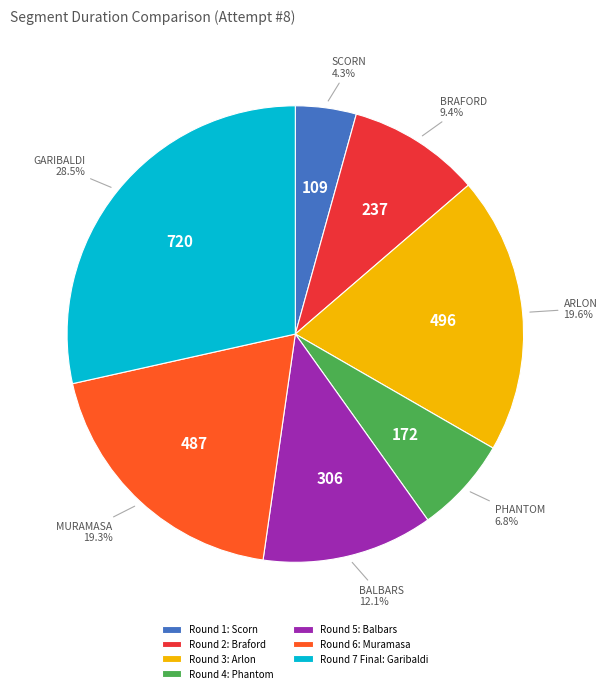

Which category has the smallest portion of the pie?

Round 1: Scorn